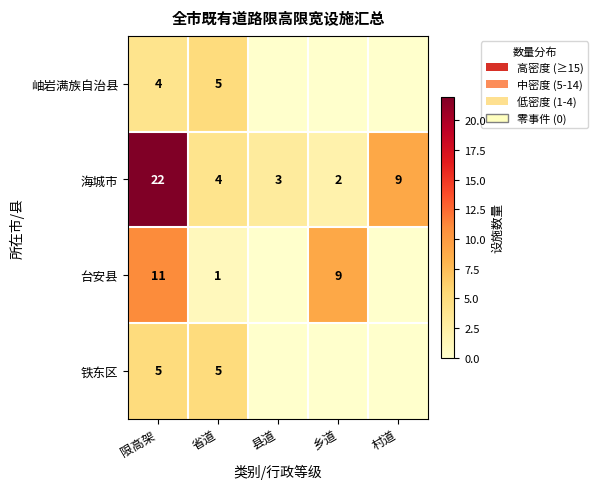

Is the value of 台安县 at 省道 greater than the value of 铁东区 at 省道?

No